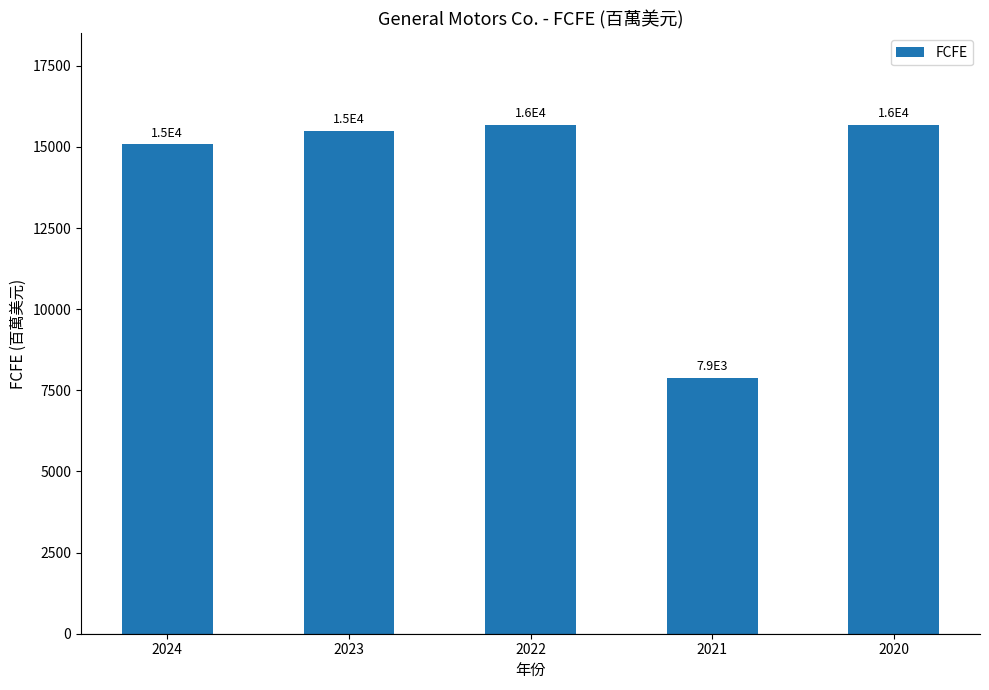

The value at 2021 is 7876. True or false?

True